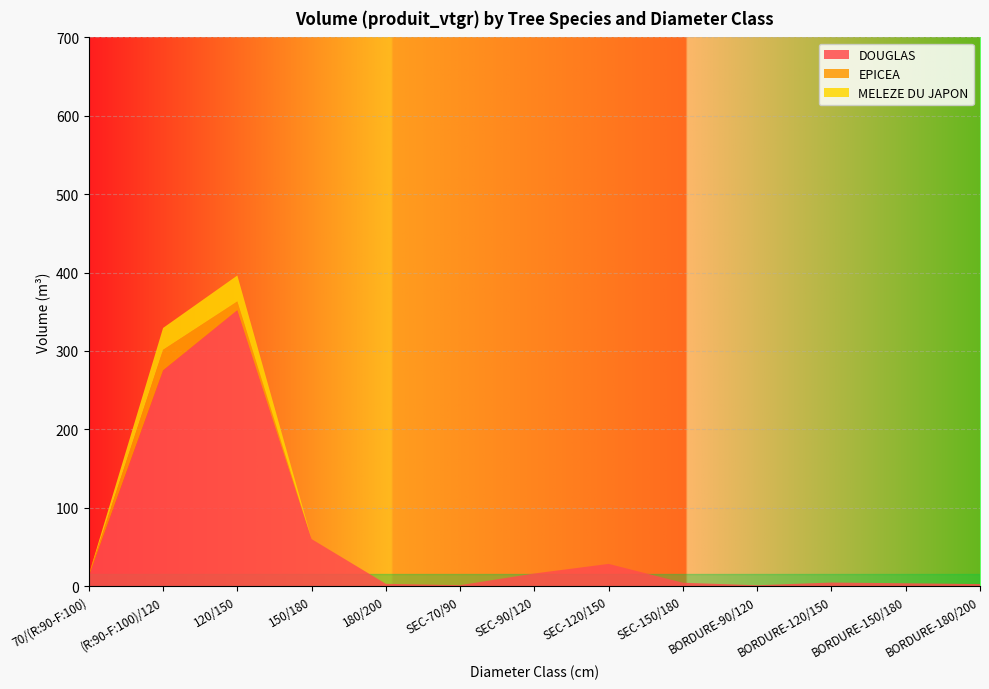

Reading left to right, what are all the values shown in this chart?

DOUGLAS: 70/(R:90-F:100)=12.5	(R:90-F:100)/120=275.3	120/150=352.2	150/180=60.0	180/200=3.0	SEC-70/90=1.3	SEC-90/120=16.2	SEC-120/150=28.4	SEC-150/180=4.3	BORDURE-90/120=1.1	BORDURE-120/150=4.6	BORDURE-150/180=3.7	BORDURE-180/200=2.6
EPICEA: 70/(R:90-F:100)=1.6	(R:90-F:100)/120=26.1	120/150=11.0	150/180=0.0	180/200=0.0	SEC-70/90=0.0	SEC-90/120=0.0	SEC-120/150=0.0	SEC-150/180=0.0	BORDURE-90/120=0.0	BORDURE-120/150=0.0	BORDURE-150/180=0.0	BORDURE-180/200=0.0
MELEZE DU JAPON: 70/(R:90-F:100)=0.6	(R:90-F:100)/120=27.9	120/150=33.1	150/180=0.0	180/200=0.0	SEC-70/90=0.0	SEC-90/120=0.0	SEC-120/150=0.0	SEC-150/180=0.0	BORDURE-90/120=0.0	BORDURE-120/150=0.0	BORDURE-150/180=0.0	BORDURE-180/200=0.0